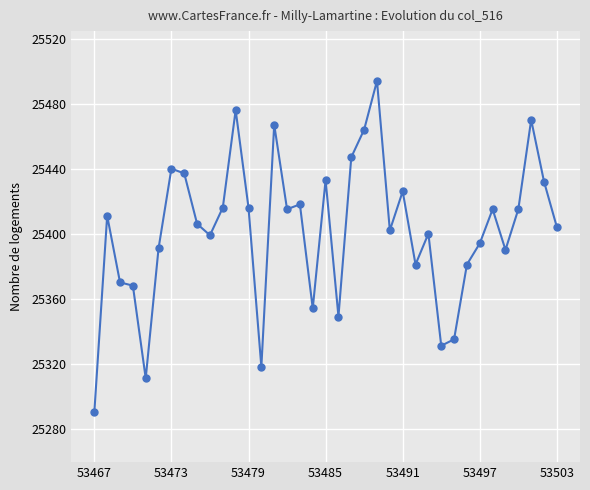

What is the average value?

25402